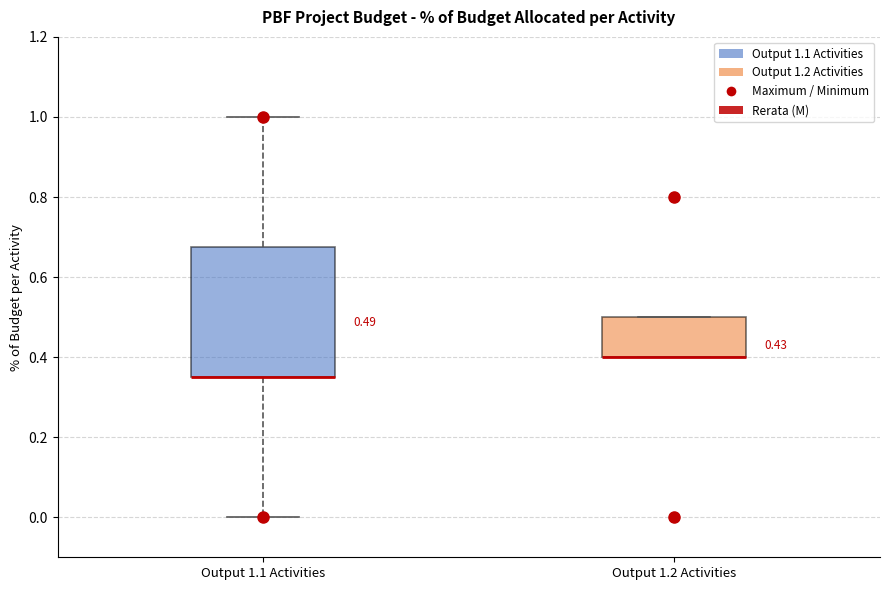

Which box is the tallest, from its lower edge to its upper edge?

Output 1.1 Activities